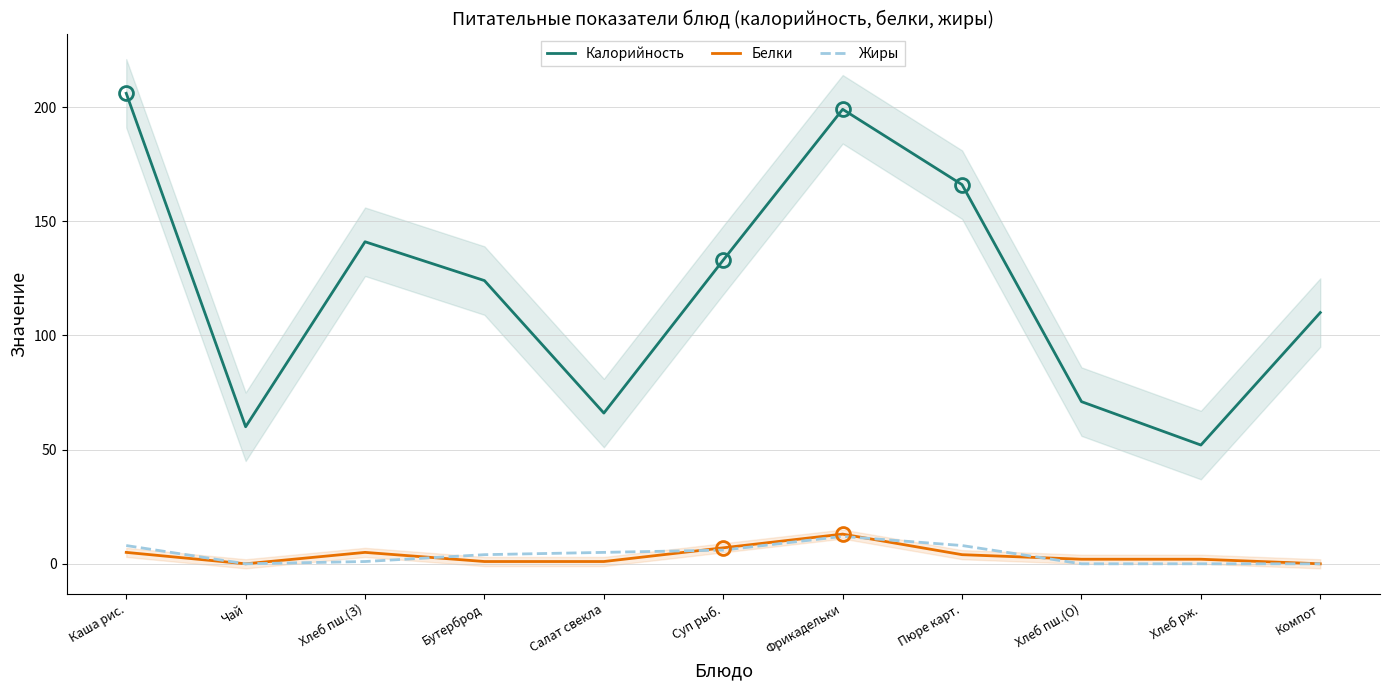

How many interior local peaks does the Калорийность series have?

2